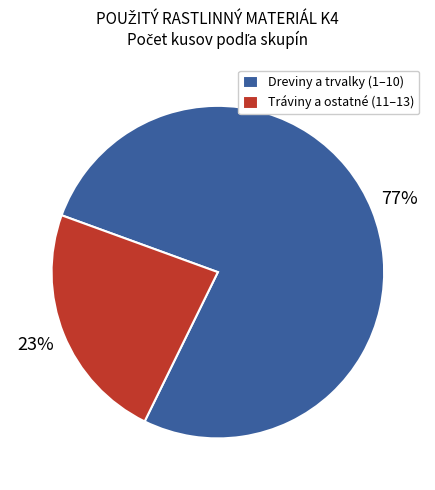

True or false: Dreviny a trvalky (1–10) accounts for 77% of the total.

True